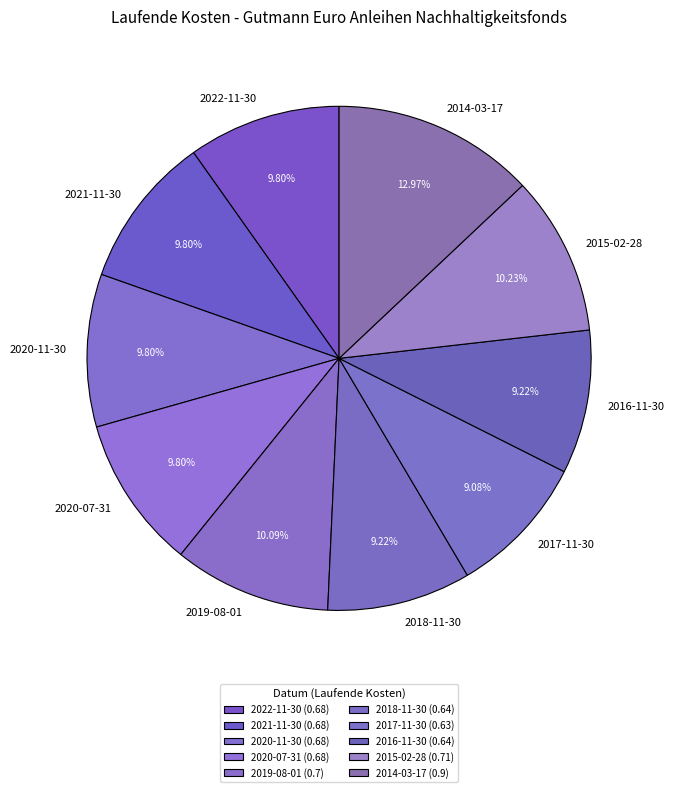

To the nearest percent, what percentage of the pie is 2020-07-31?

10%